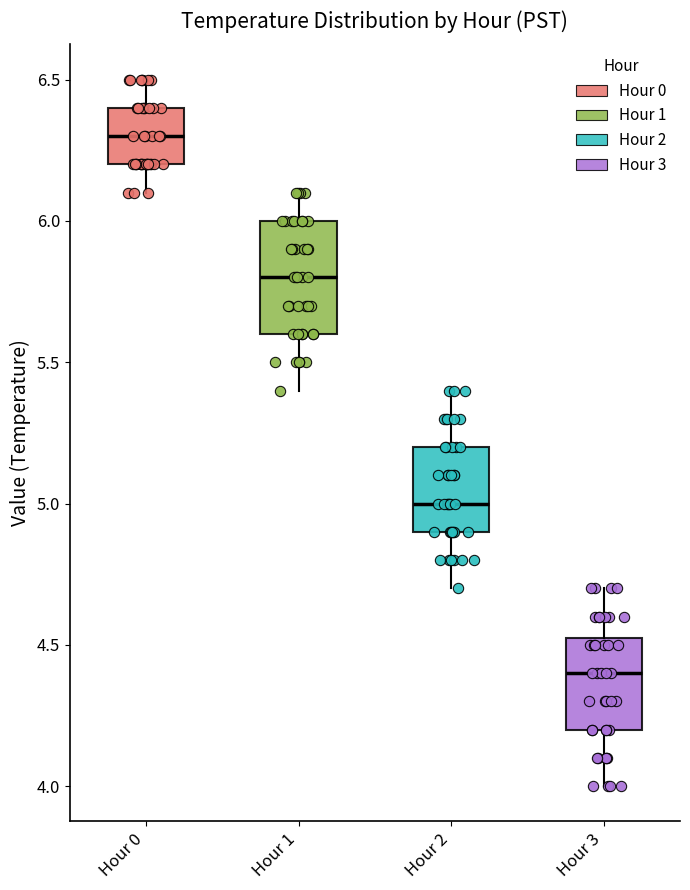

Where does the upper whisker of the box for Hour 1 end on the y-axis? The values are not printed on the chart, so give them approximately, as read against the axis.

6.10